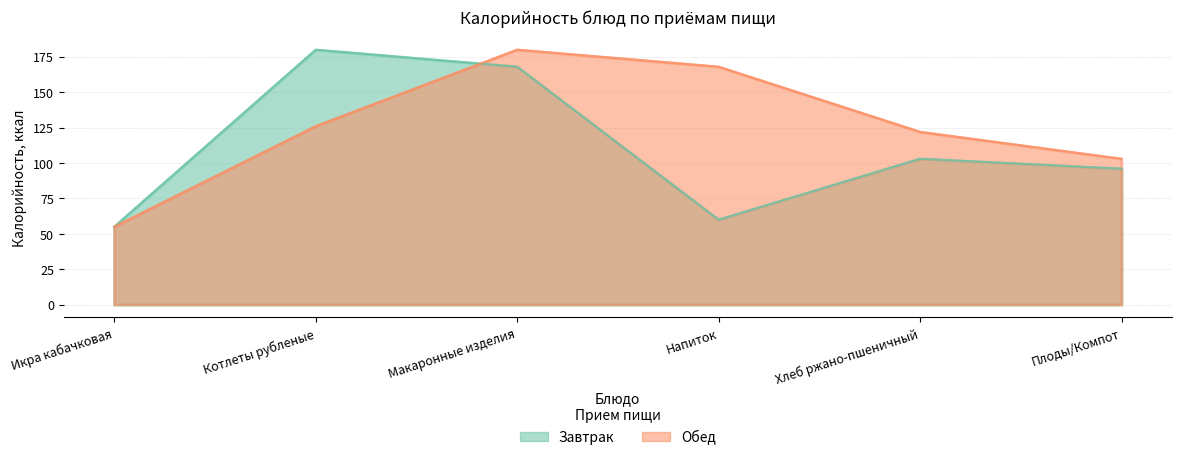

What is the average value of the Обед series?

126